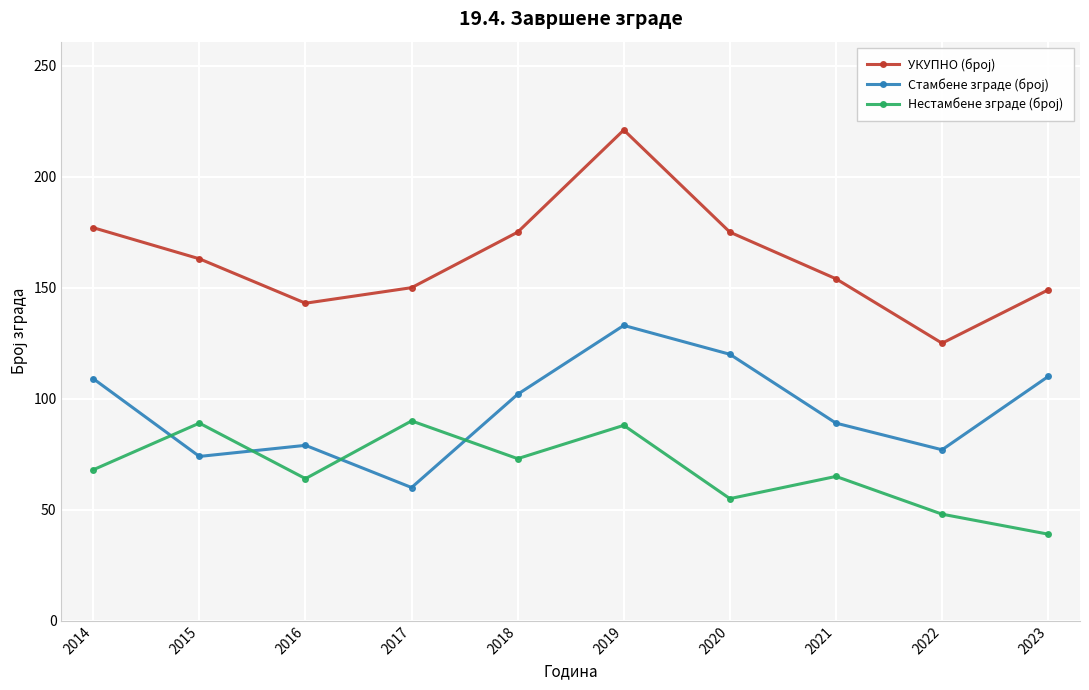

Which label corresponds to the smallest value in the chart?

2023